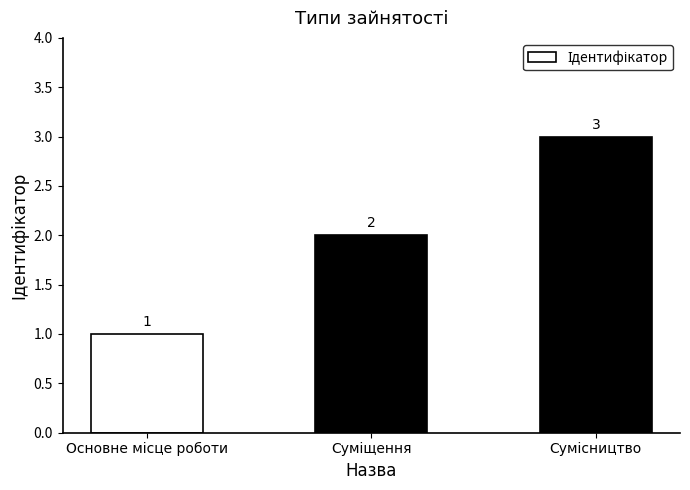

Count the values in the range 1 to 3.

3